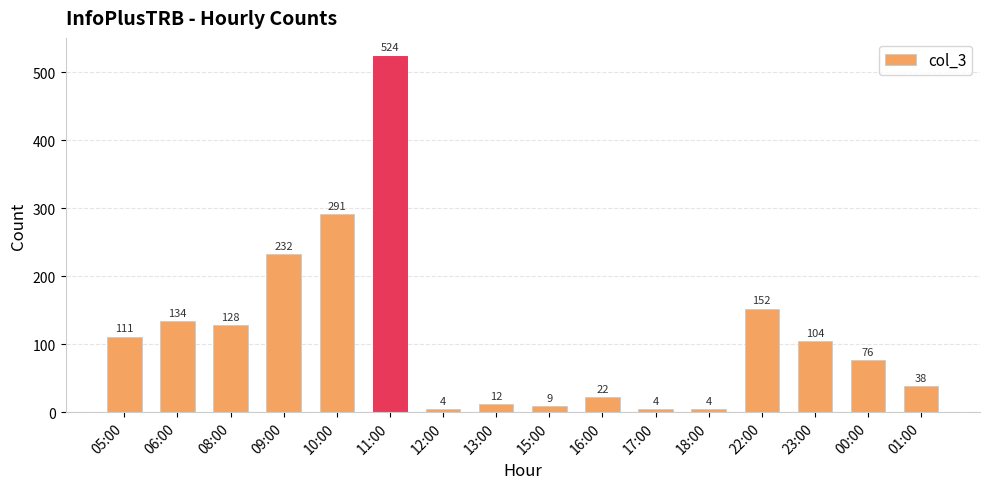

The chart shows a value of 111 at 05:00. True or false?

True